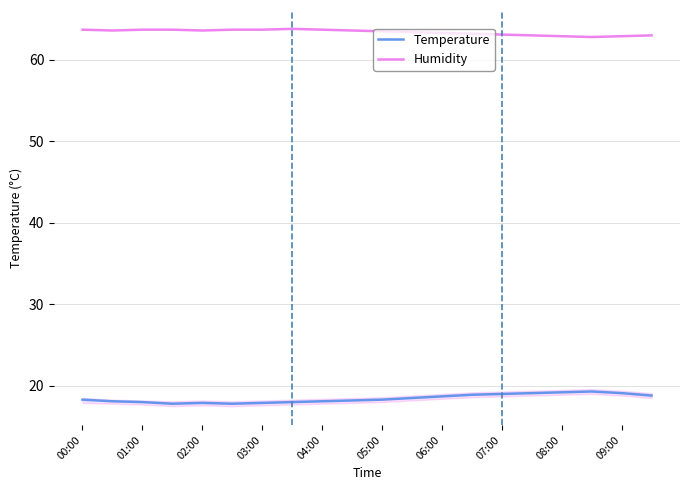

List the series in order of their peak value, lowest first.

Temperature, Humidity